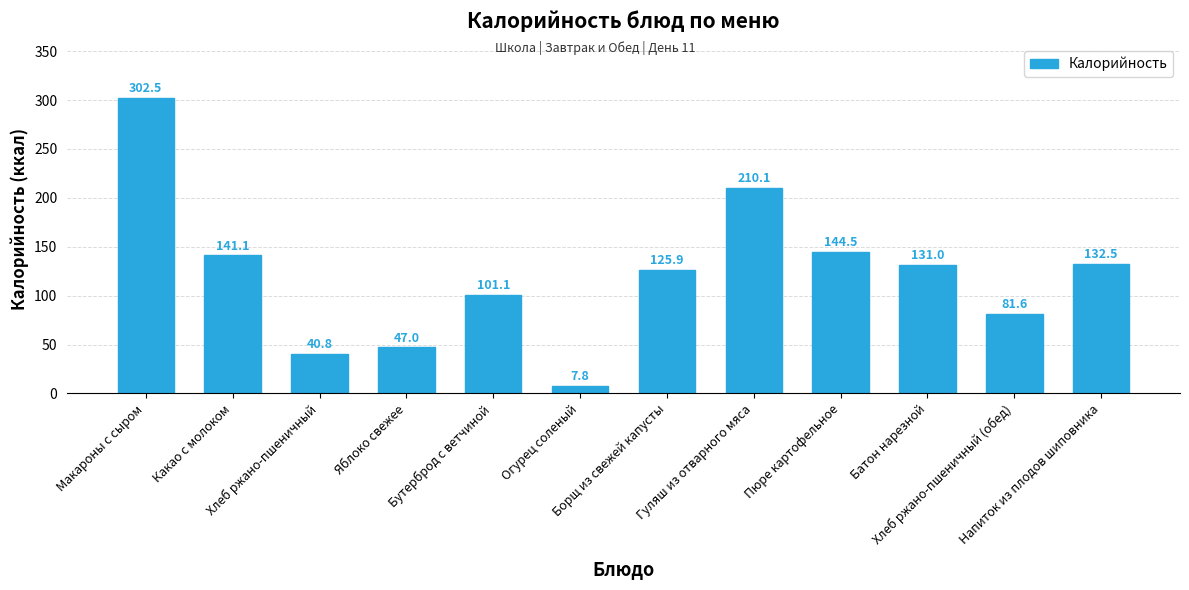

Approximately how many times larger is the value at Хлеб ржано-пшеничный (обед) compared to Гуляш из отварного мяса?

0.4